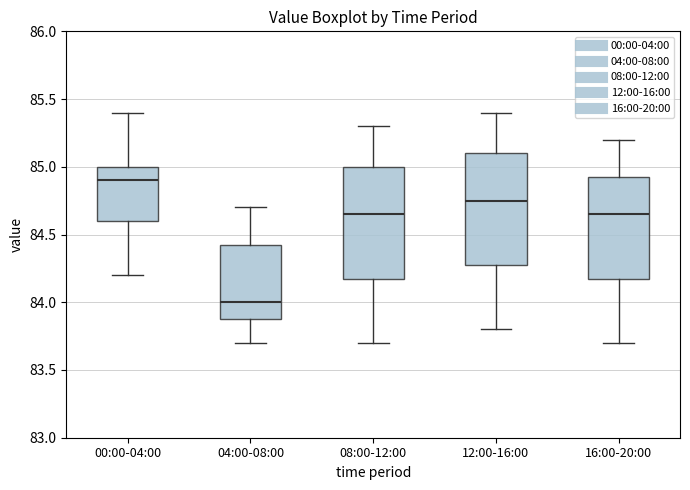

Where does the median line of the box for 16:00-20:00 sit on the y-axis? The values are not printed on the chart, so give them approximately, as read against the axis.

84.65